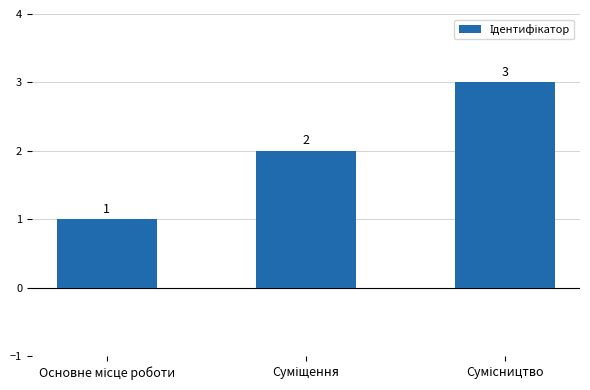

What is the value of the 3rd bar from the left?

3